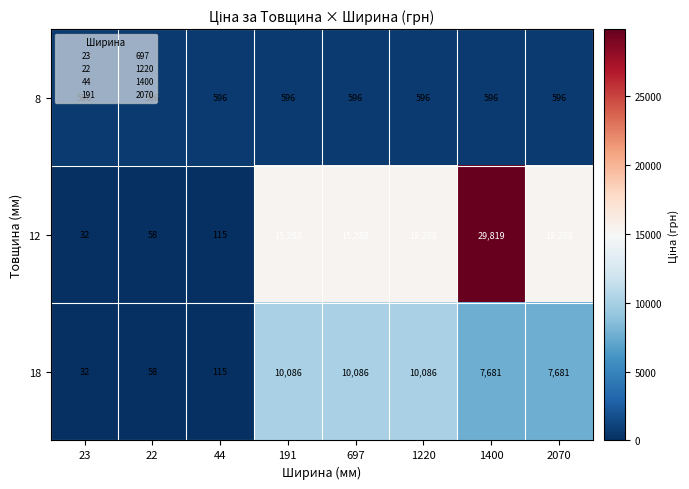

What is the difference between the second highest and minimum values in the 18 series?

10054